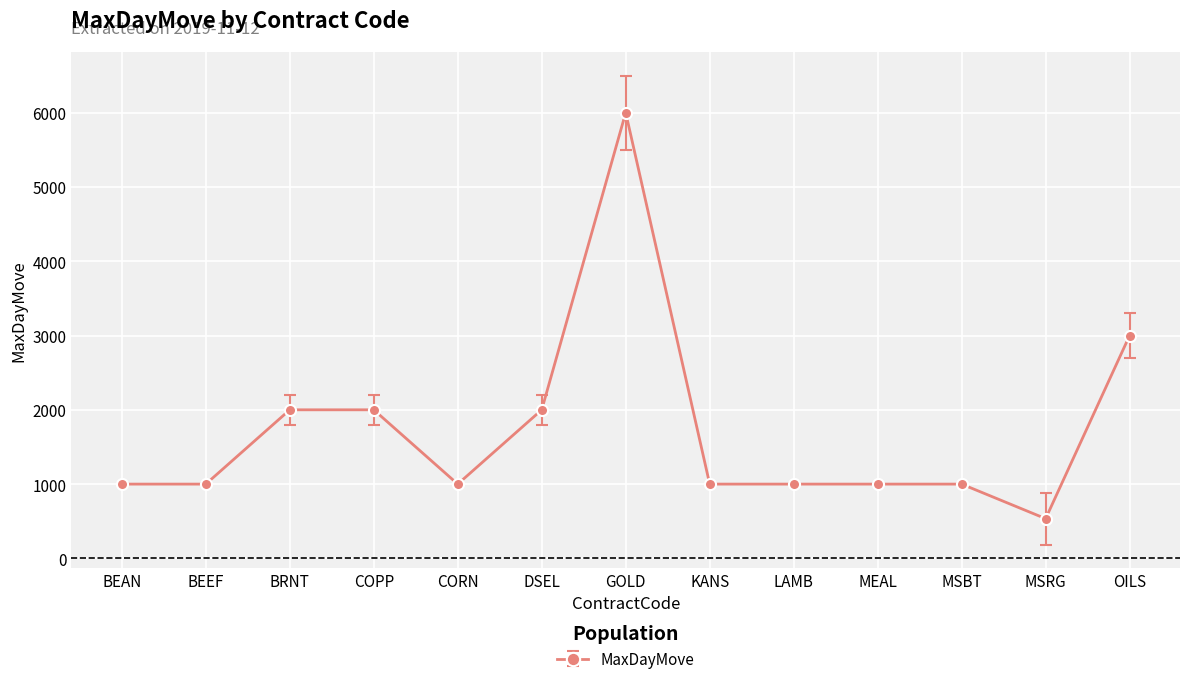

Reading left to right, list all the values displayed in this chart.

1000	1000	2000	2000	1000	2000	6000	1000	1000	1000	1000	535	3000